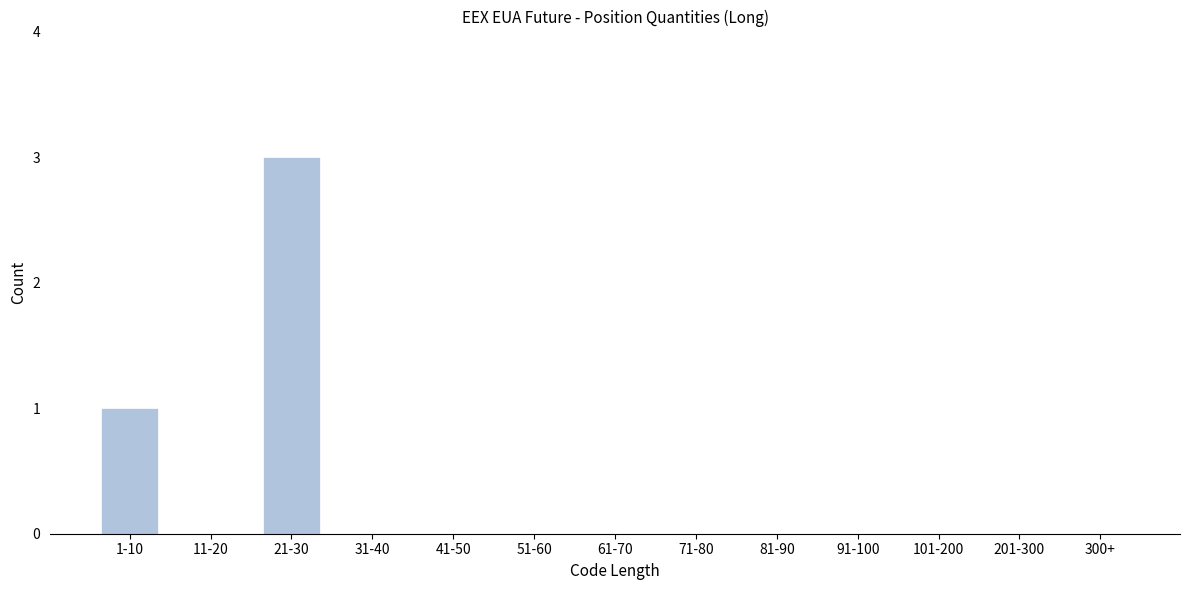

Reading left to right, what are all the values shown in this chart?

1-10=1	11-20=0	21-30=3	31-40=0	41-50=0	51-60=0	61-70=0	71-80=0	81-90=0	91-100=0	101-200=0	201-300=0	300+=0